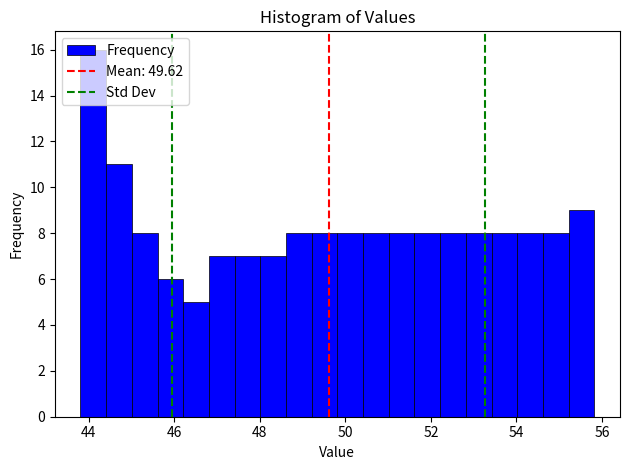

Around what value on the x-axis is the tallest bar? Give the approximate position of its centre, as read against the axis.

44.2